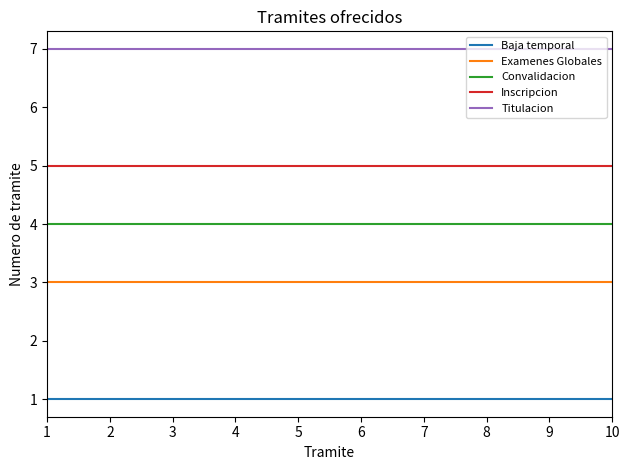

What is the difference between the highest and lowest values at 2?

6